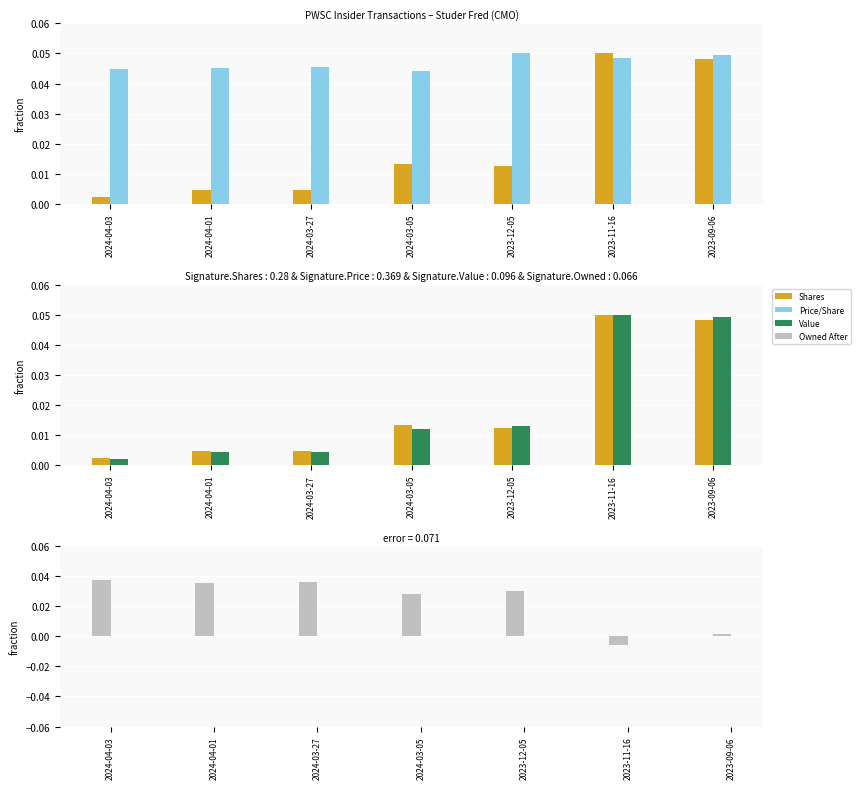

Rank the series by their maximum value, from highest to lowest.

transactionShares, transactionPricePerShare, transactionValue, sharesOwnedFollowingTransaction